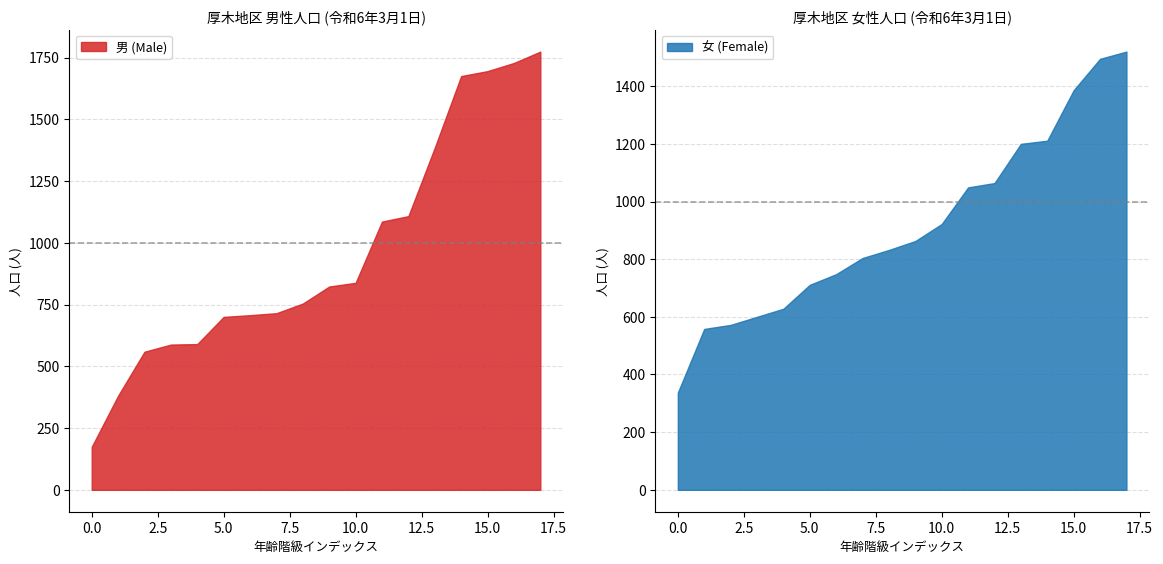

True or false: 男 (Male) has a value of 1108 at 20-24.

True